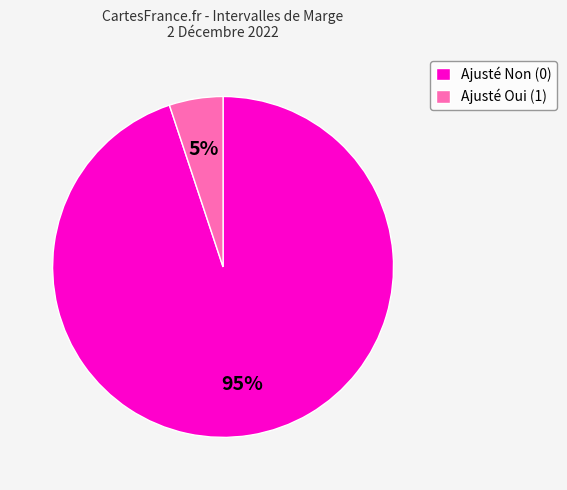

Rank the categories by value from highest to lowest.

Ajusté Non (0), Ajusté Oui (1)